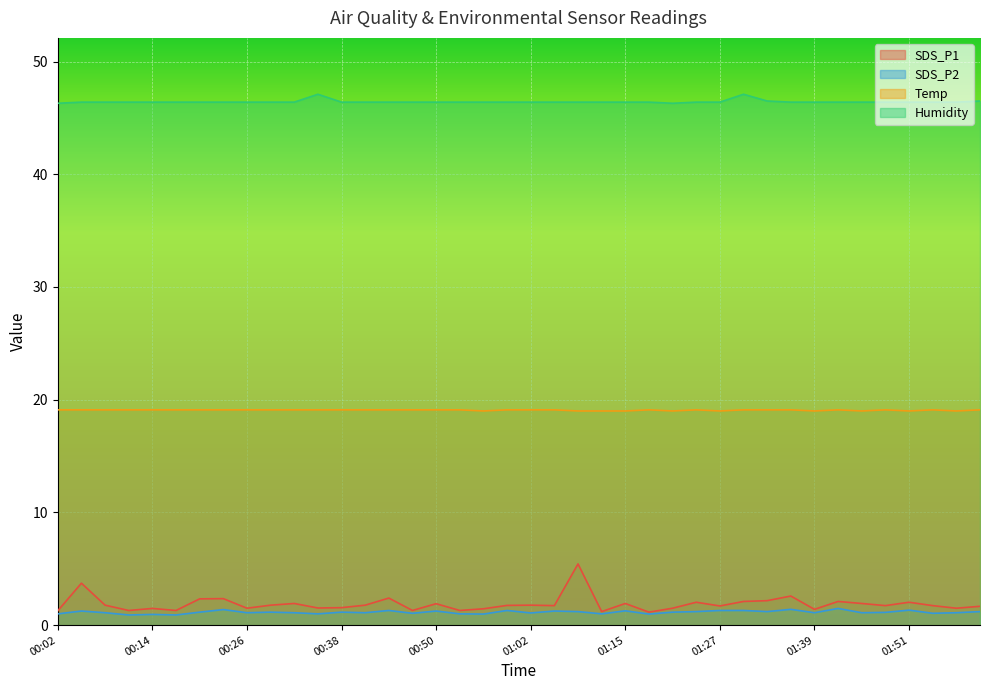

What is the greatest value displayed?

47.1